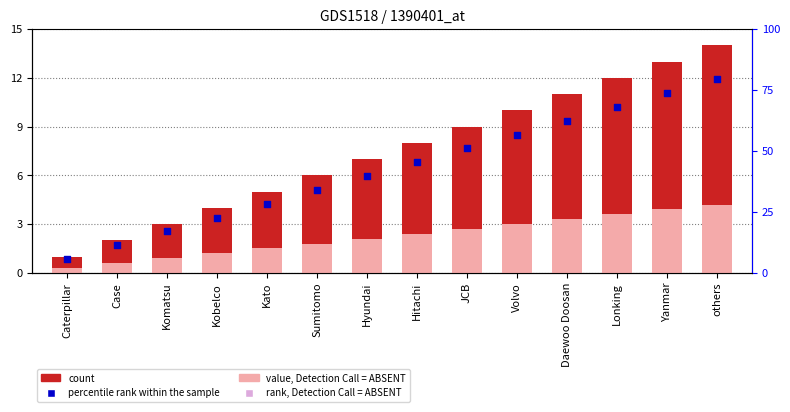

At which category is the sum across all series the highest?

others